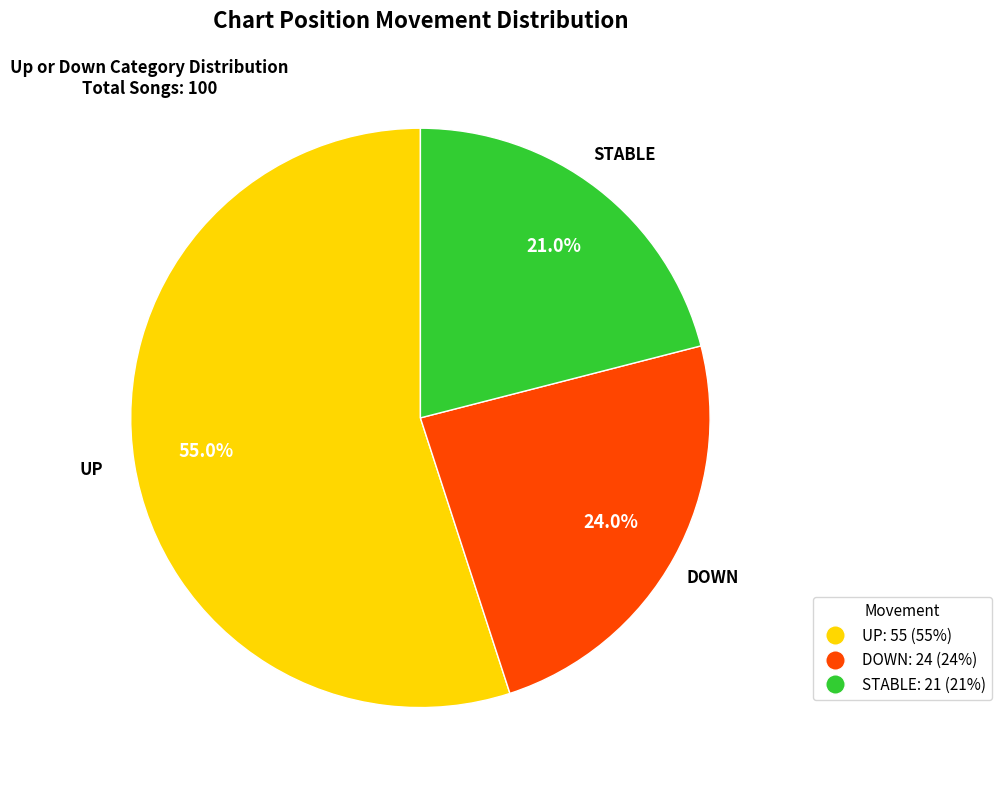

What percentage do UP and STABLE together represent?

76.0%